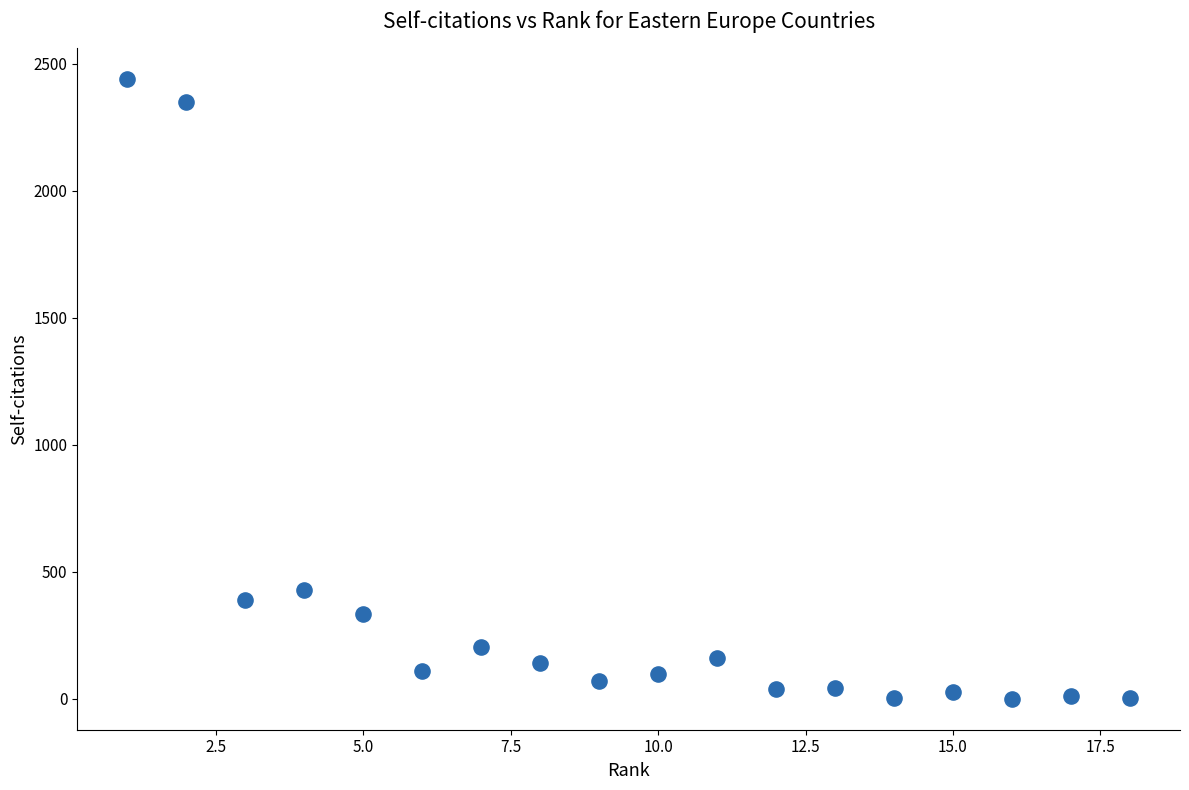

What is the range of Y values (max minus min)?

2438